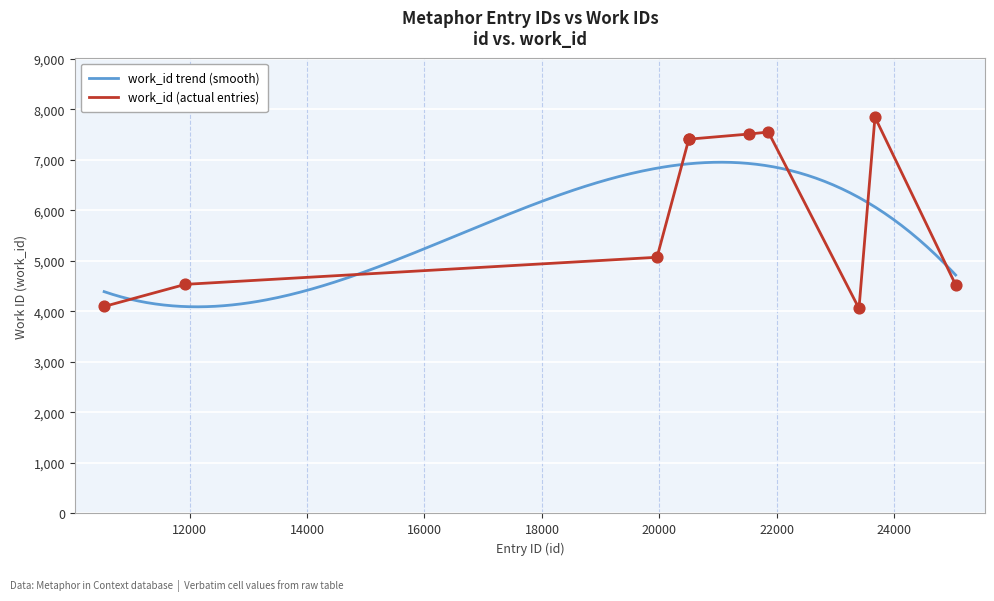

What is the change in value from 20501 to 21518?

+101